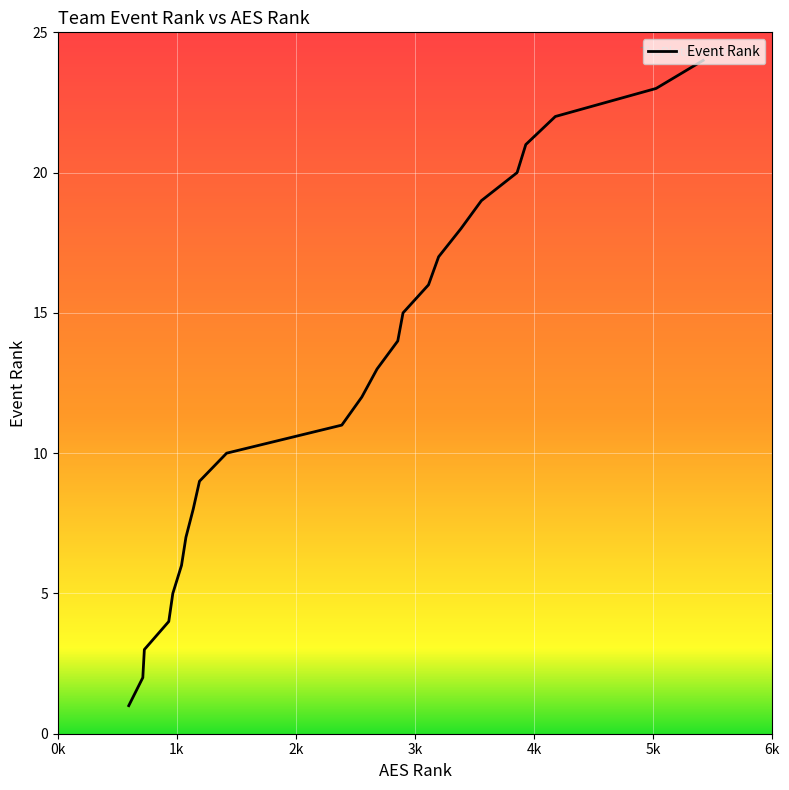

What is the maximum value shown in the chart?

24